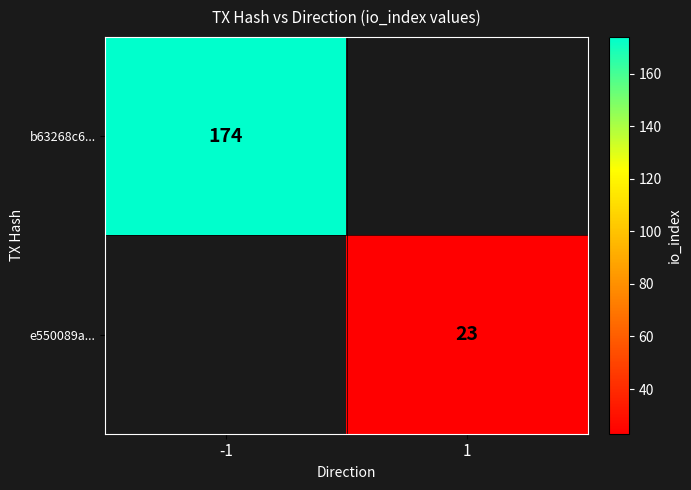

Is the value of b63268c6... at -1 greater than the value of e550089a... at 1?

Yes